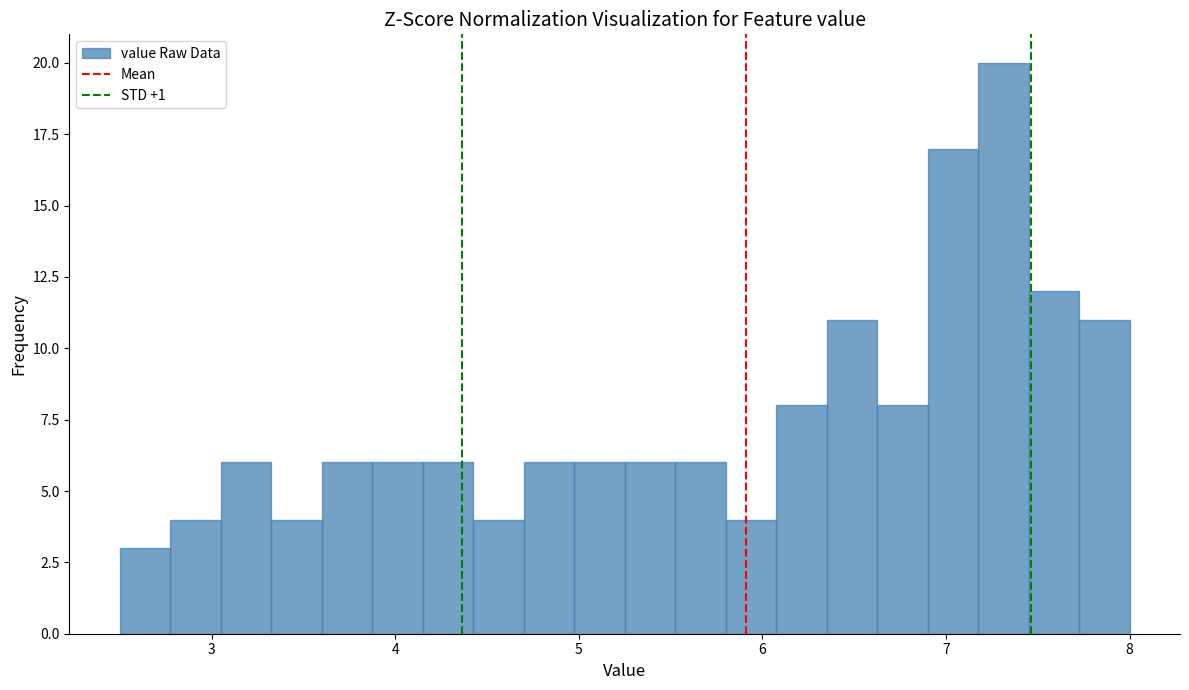

Around what value on the x-axis is the tallest bar? Give the approximate position of its centre, as read against the axis.

7.3